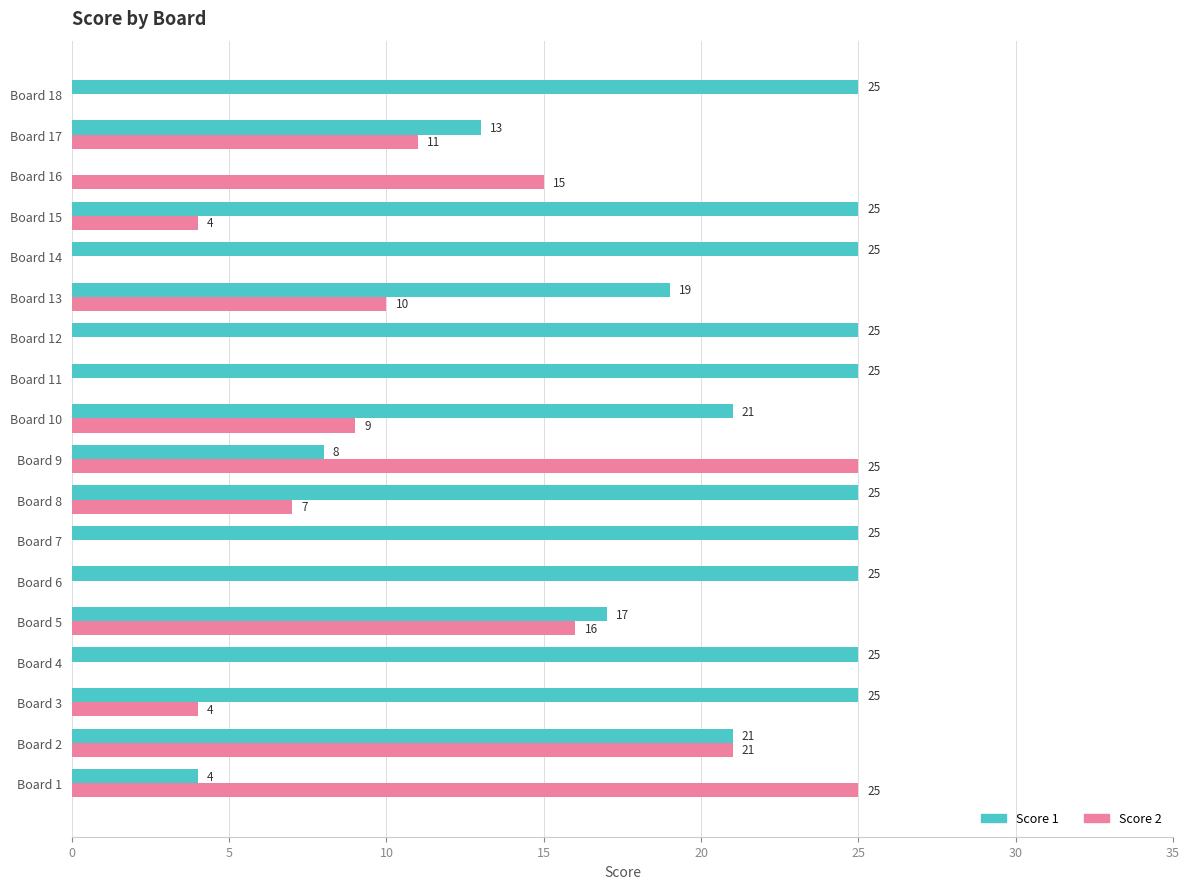

True or false: Score 2 has a value of 14 at Board 13.

False